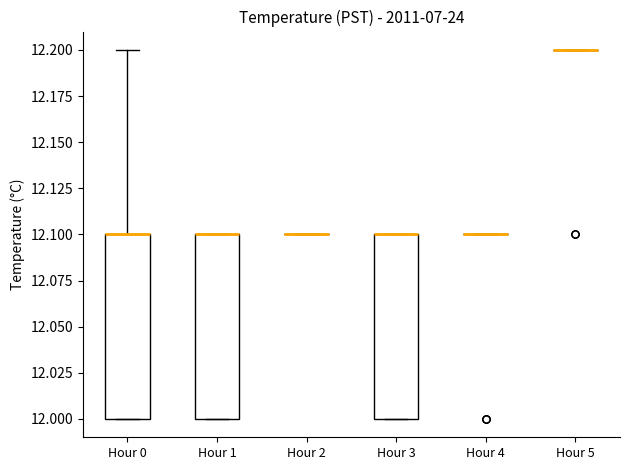

Where is the upper edge of the box for Hour 3 on the y-axis? The values are not printed on the chart, so give them approximately, as read against the axis.

12.1